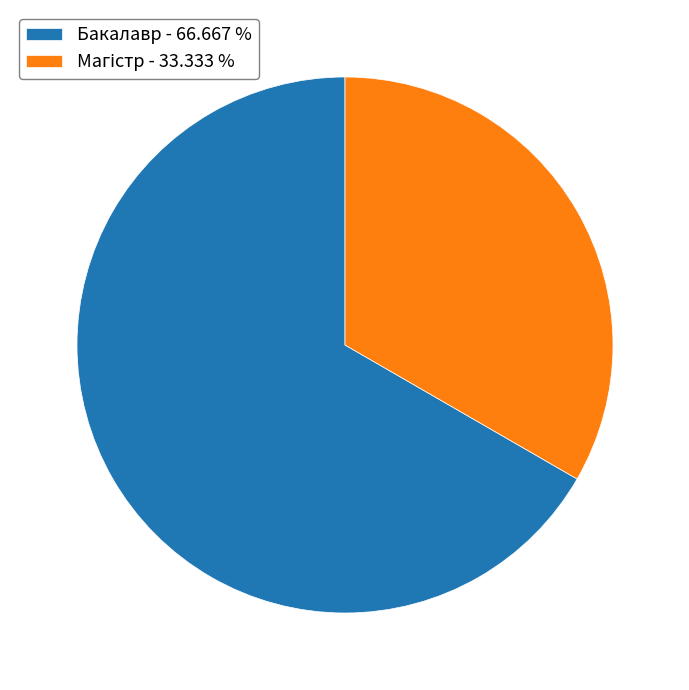

Does Бакалавр - 66.667 % represent more than half of the total?

Yes